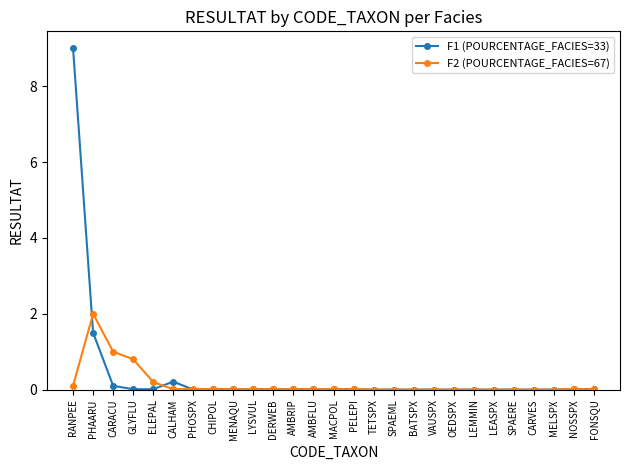

At which category is the sum across all series the highest?

RANPEE